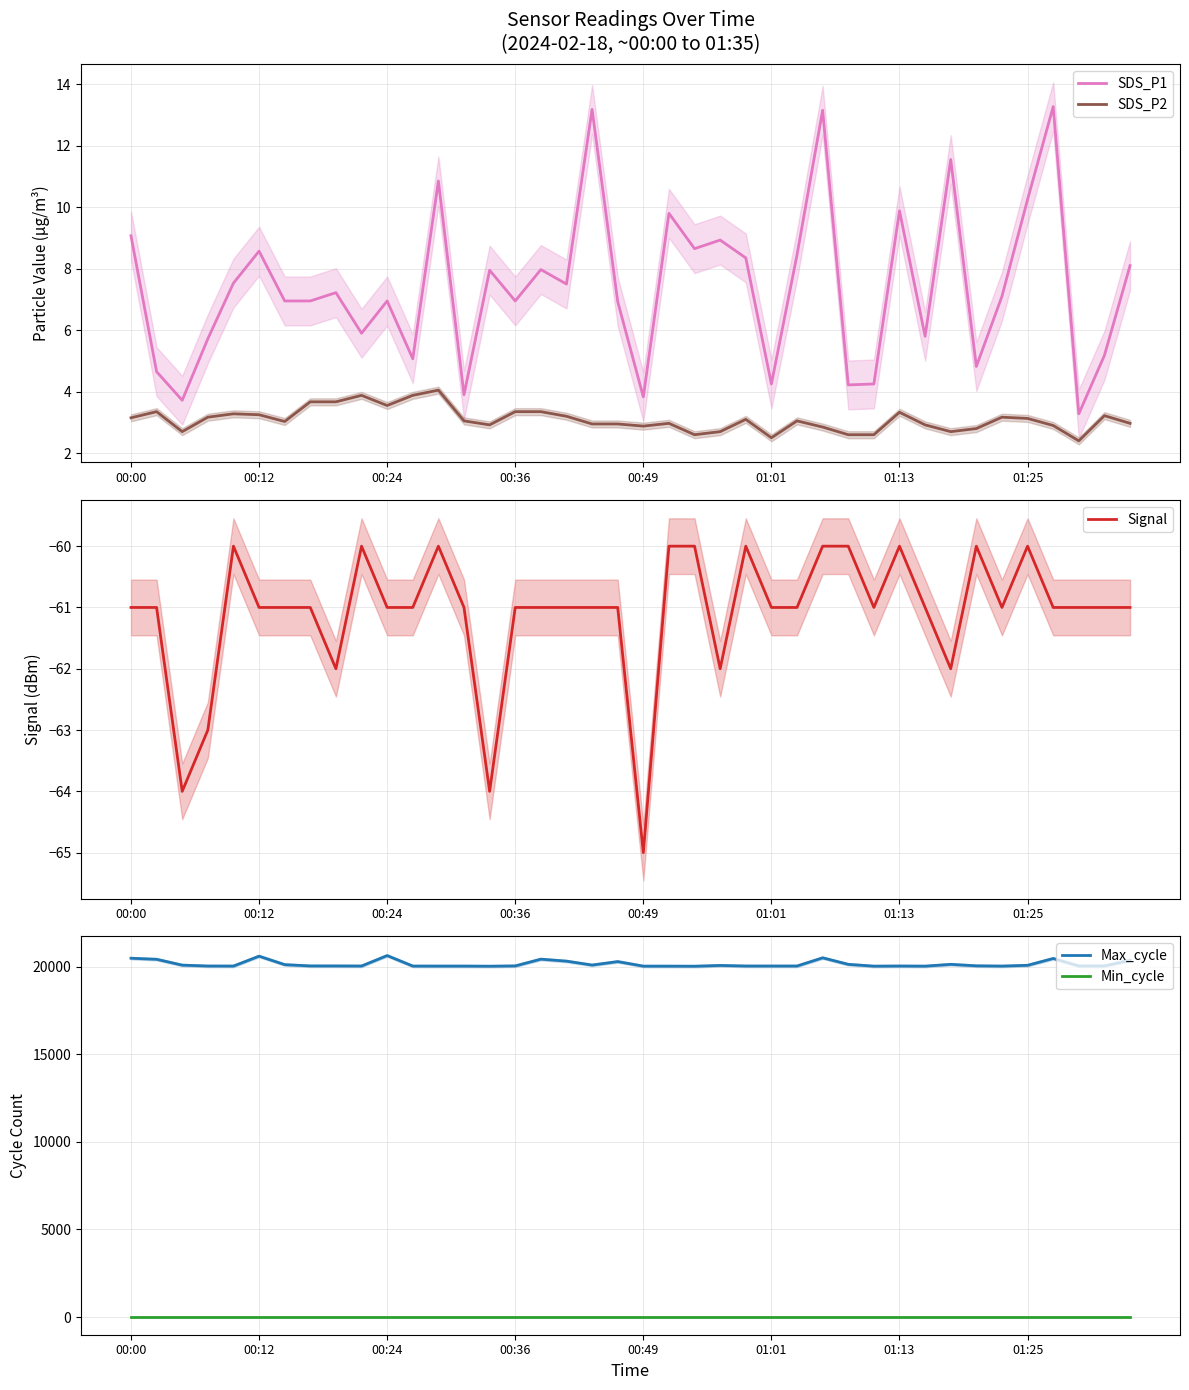

The value of SDS_P1 at 23 is 2.2. True or false?

False